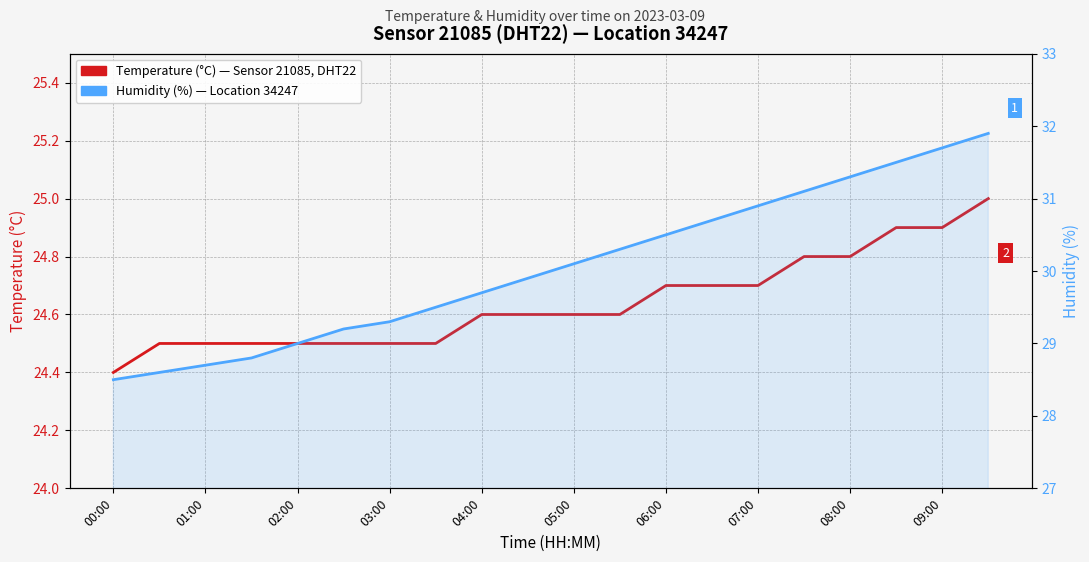

How many series are shown in this chart?

2